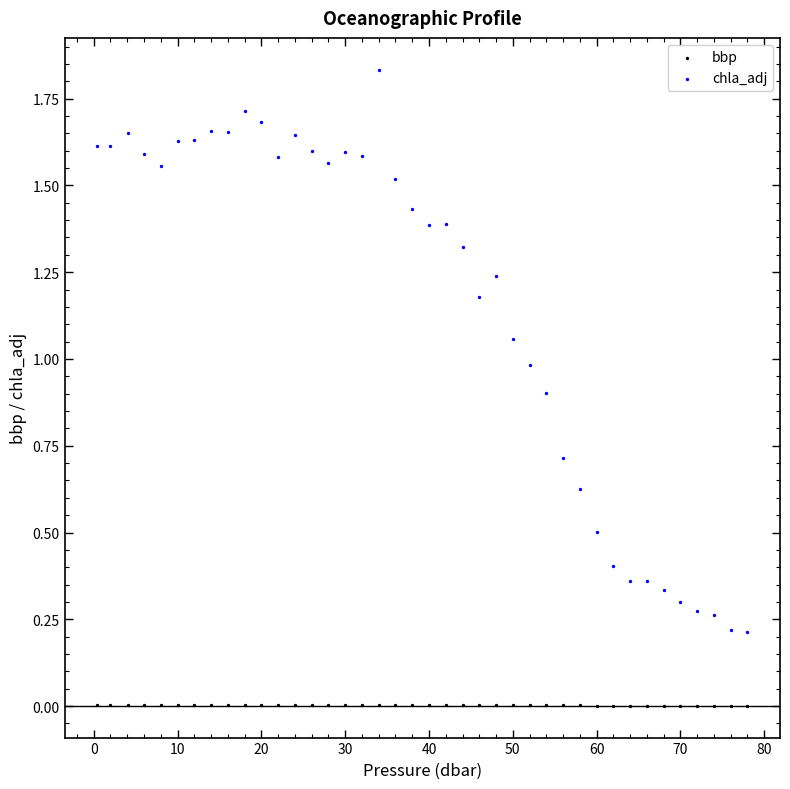

Across all data points, what is the range of X values (max minus min)?

77.6